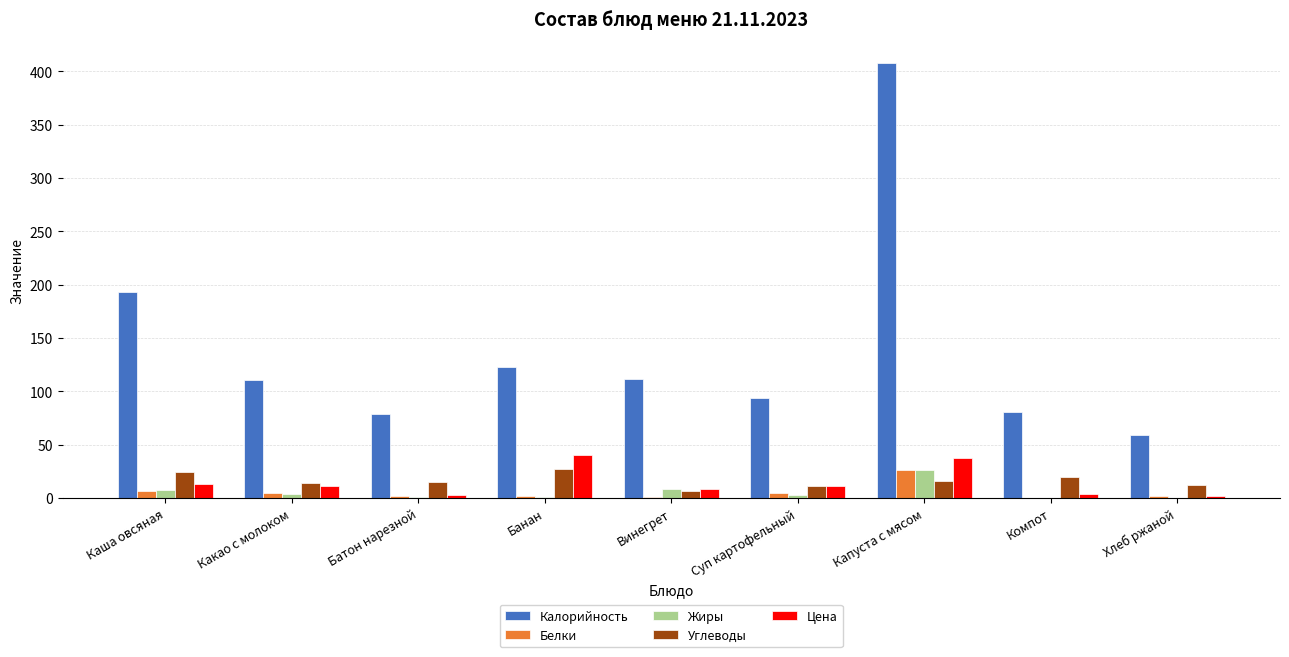

What is the sum of all Жиры values?

51.9